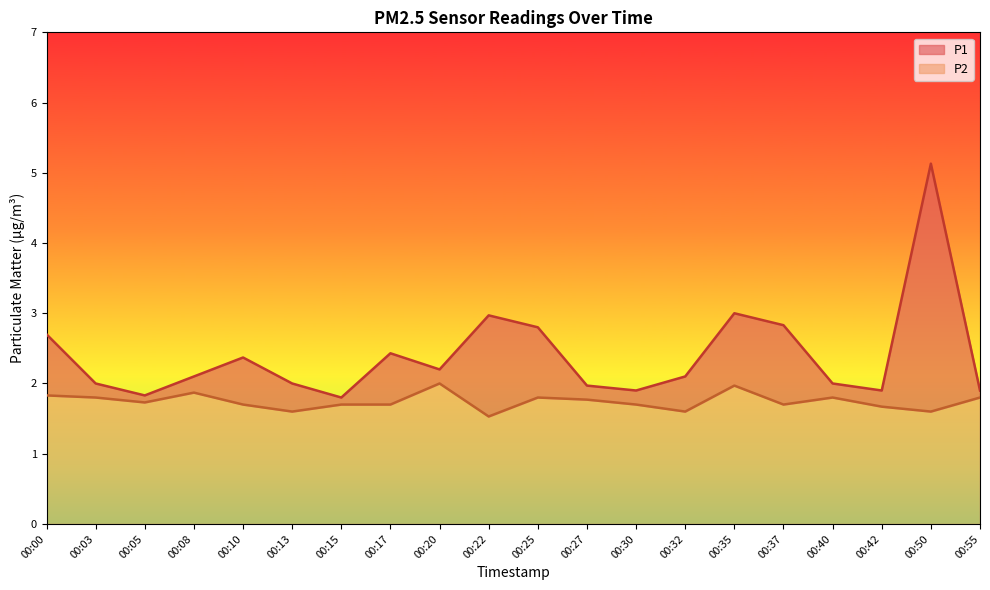

What is the total value across all series at 00:10?

4.1